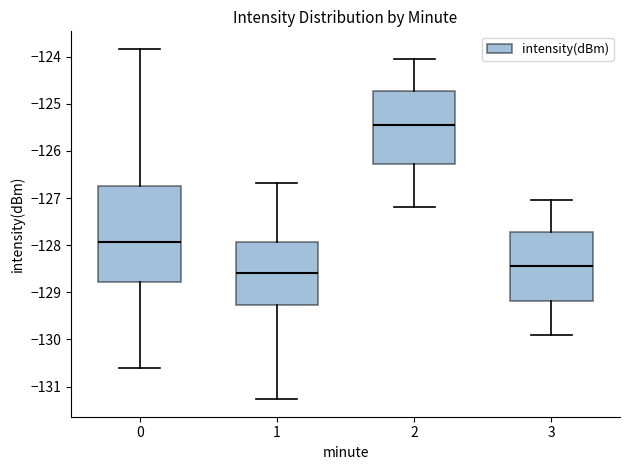

Where does the lower whisker of the box at x = 2 end on the y-axis? The values are not printed on the chart, so give them approximately, as read against the axis.

-127.2